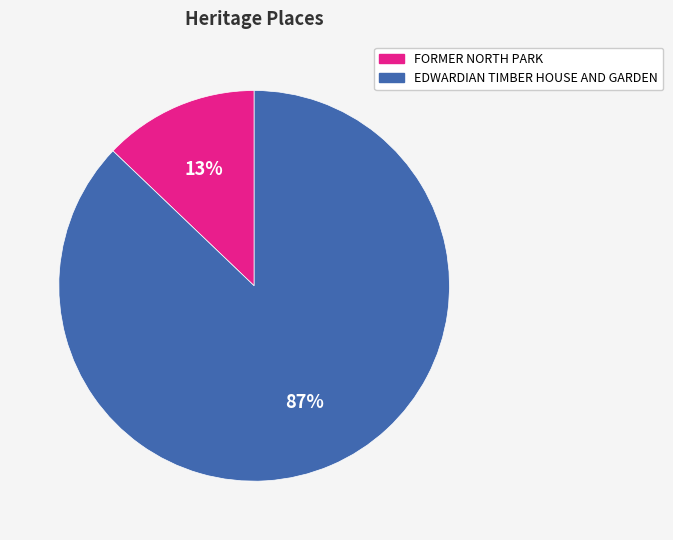

To the nearest percent, what is the average slice percentage?

50%